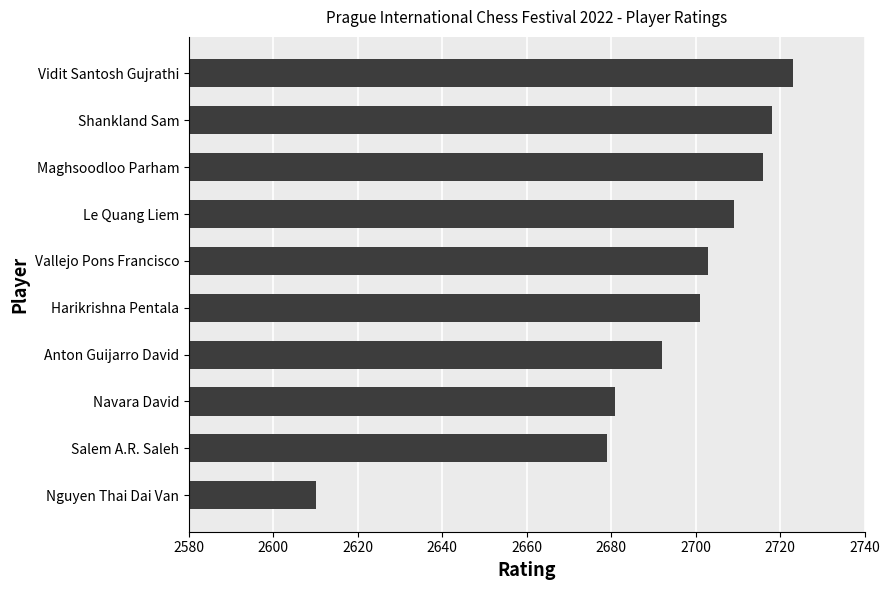

What is the average value?

2693